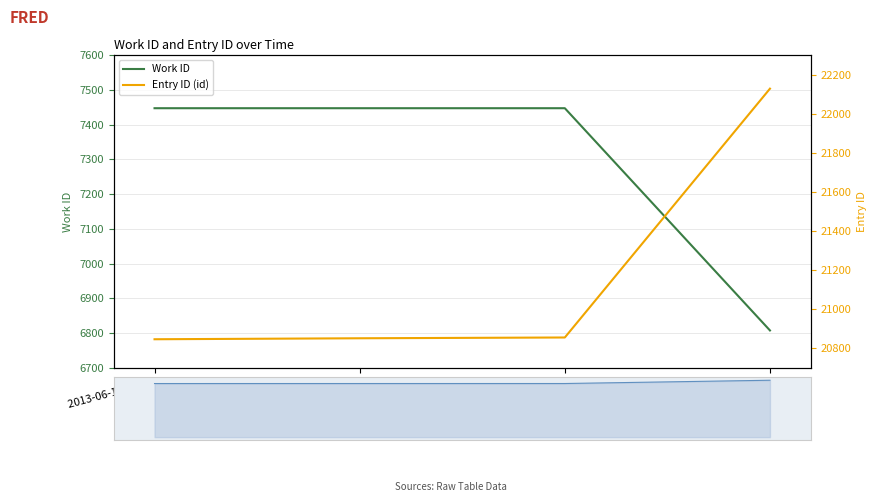

How many series are shown in this chart?

2